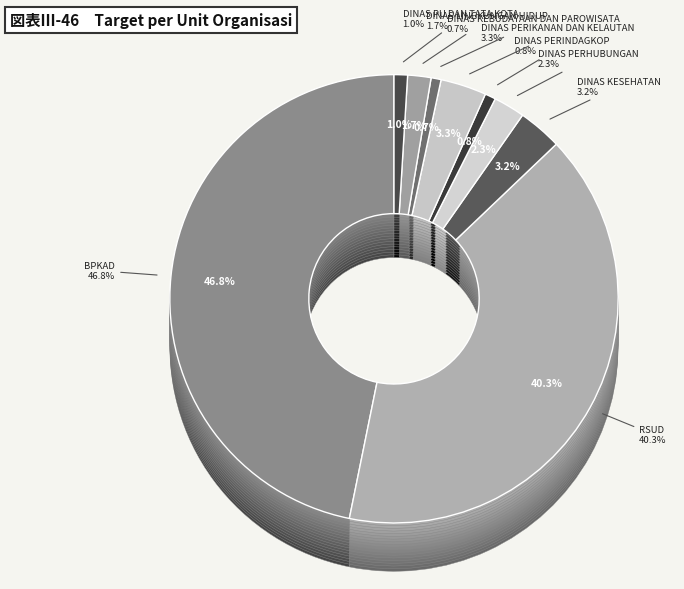

To the nearest percent, what portion does RSUD represent?

40%